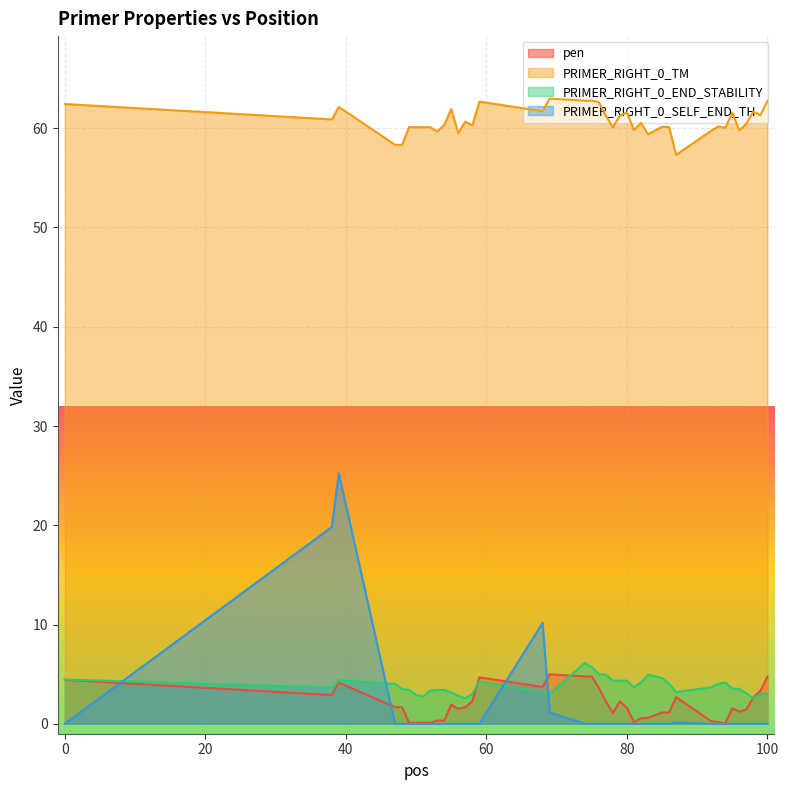

What is the maximum value shown in the chart?

63.0